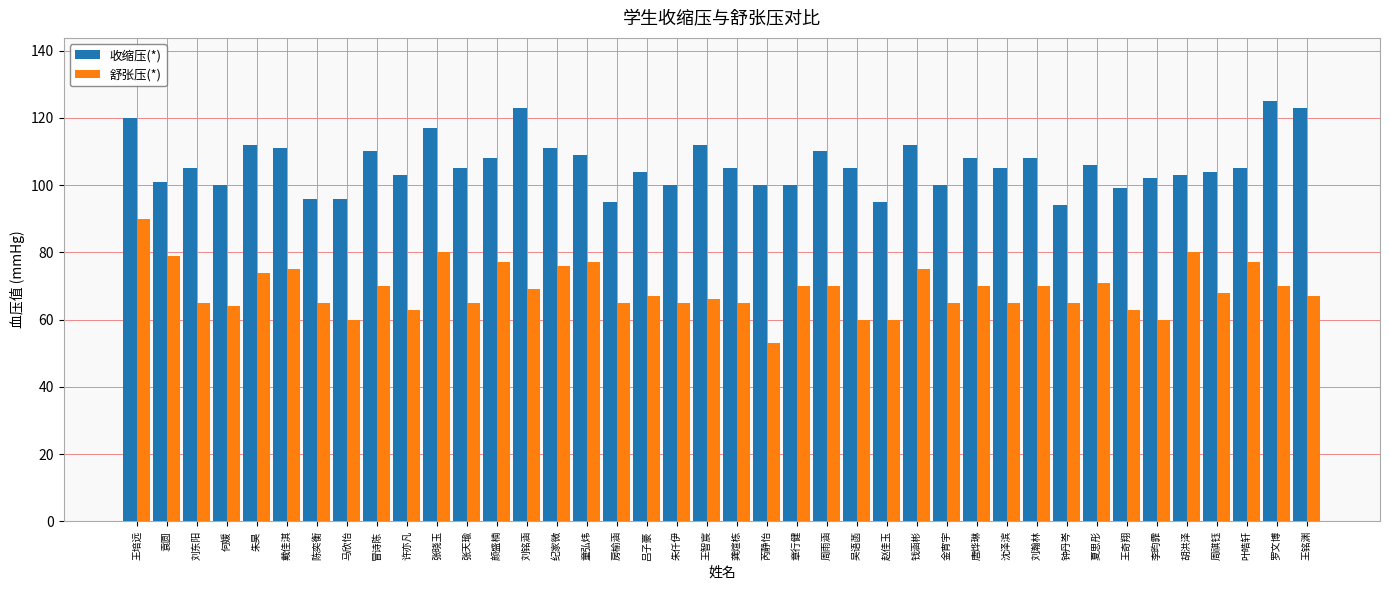

What is the difference between the maximum and minimum values in the 收缩压(*) series?

31